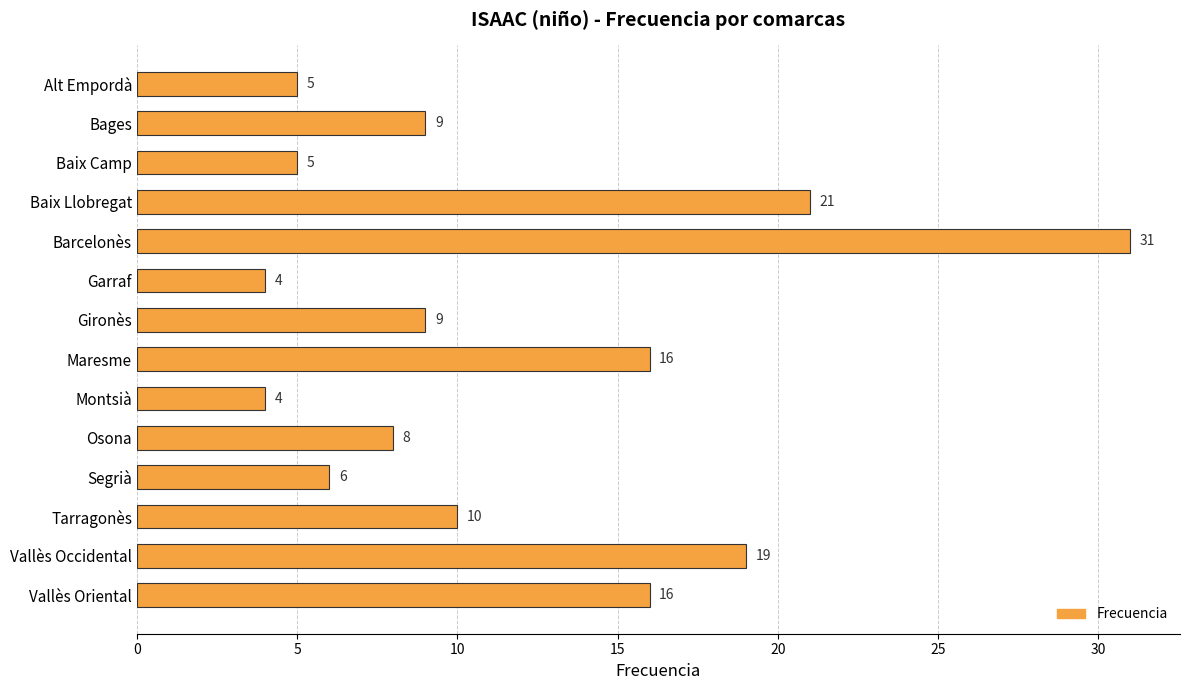

What is the label of the 2nd bar from the top?

Bages